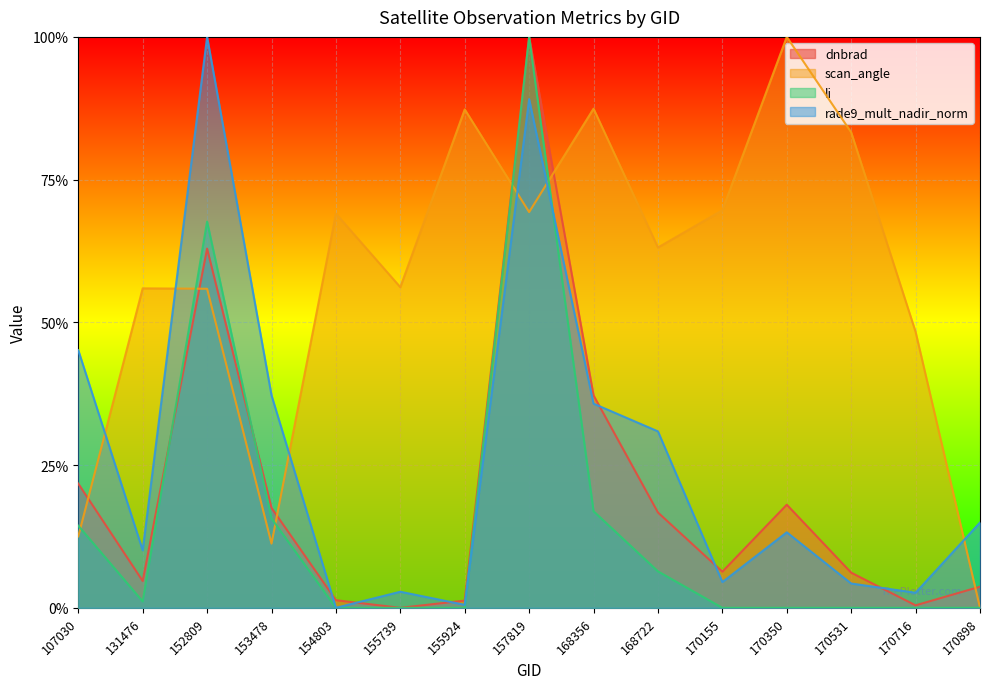

What are all the series names shown in the legend?

dnbrad, scan_angle, li, rade9_mult_nadir_norm